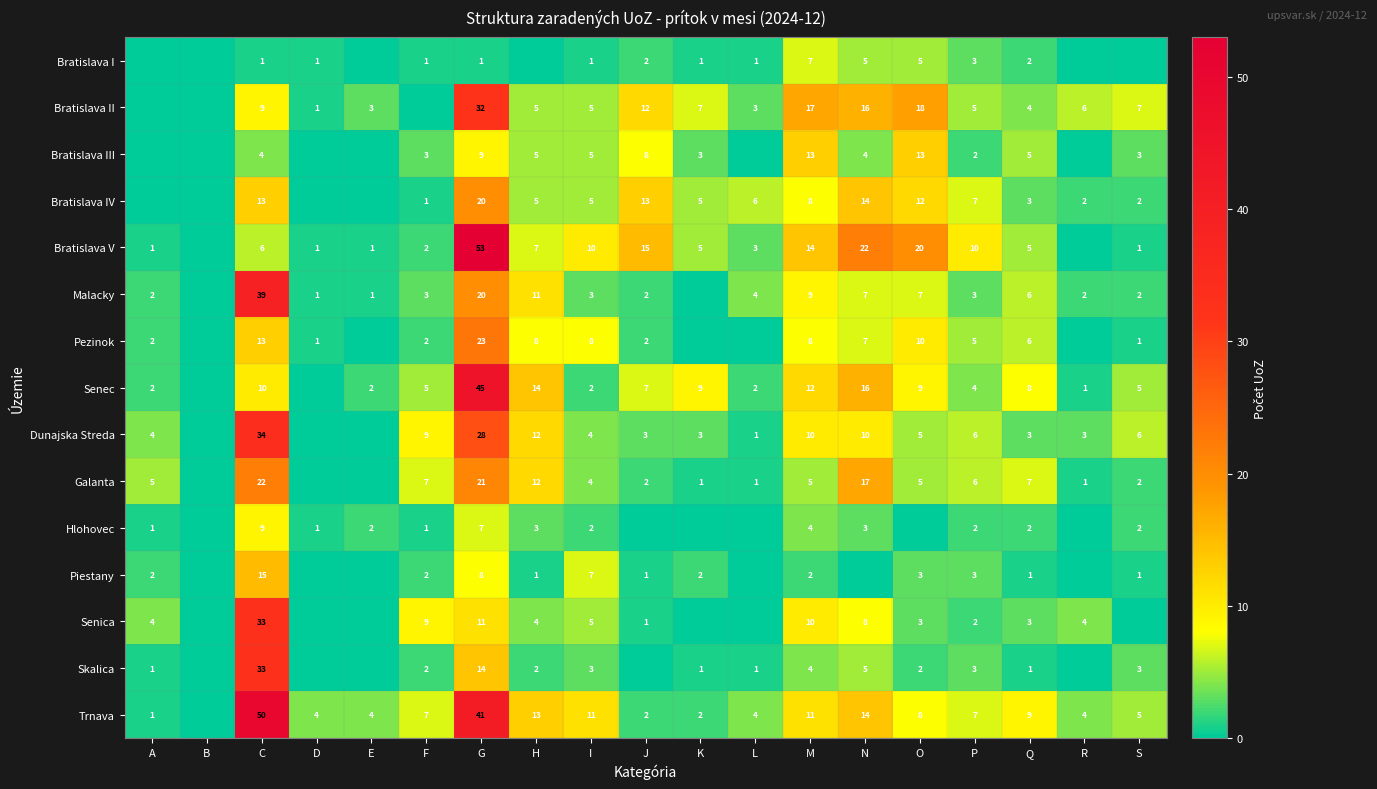

Between M and P, which series saw the biggest shift?

Bratislava II